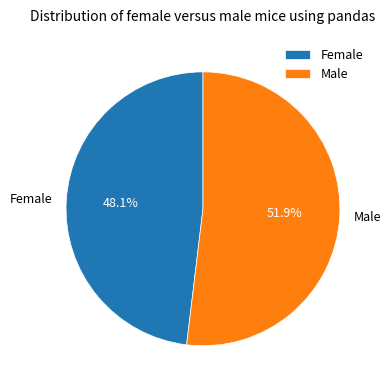

What is the majority slice?

Male